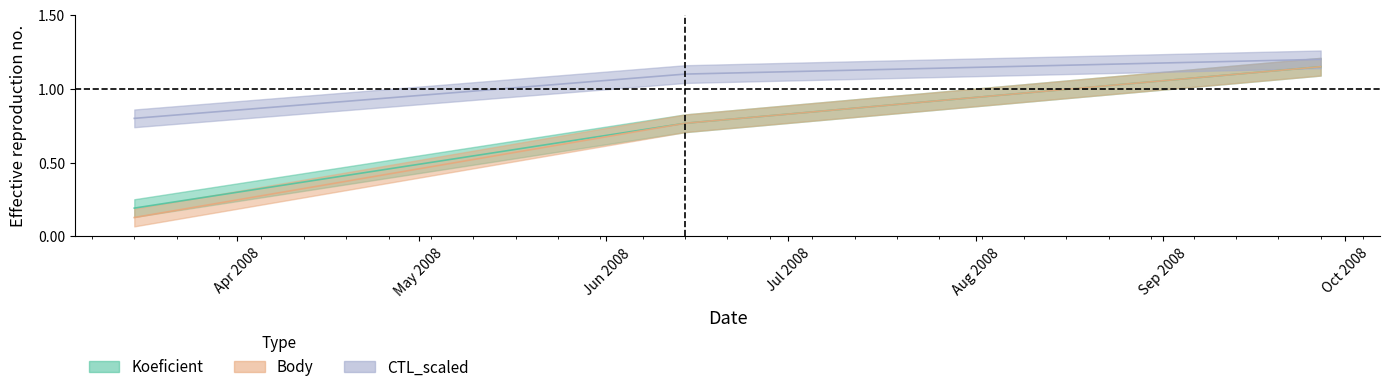

Reading left to right, extract all data points from this chart.

Koeficient: 2008-03-15=0.2	2008-06-14=0.8	2008-09-27=1.1
Body: 2008-03-15=0.1	2008-06-14=0.8	2008-09-27=1.1
CTL_scaled: 2008-03-15=0.8	2008-06-14=1.1	2008-09-27=1.2